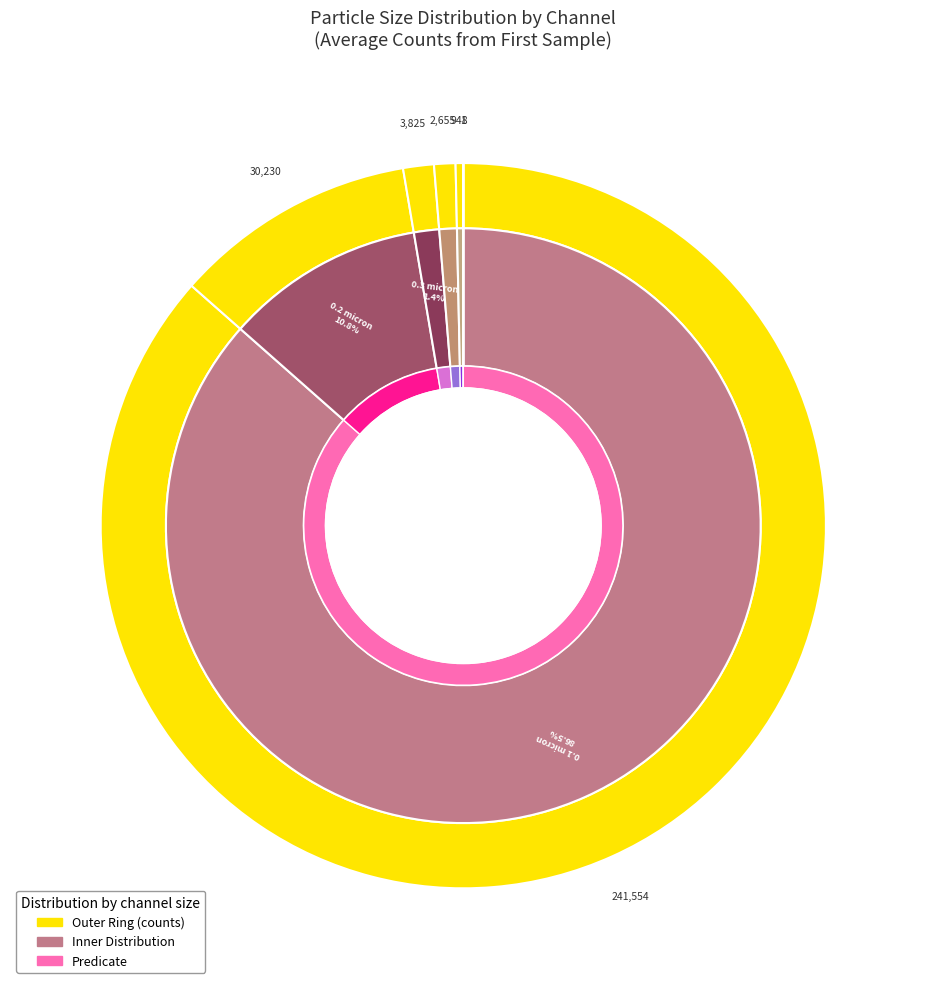

Which has a higher value, 0.5 micron or 0.3 micron?

0.3 micron